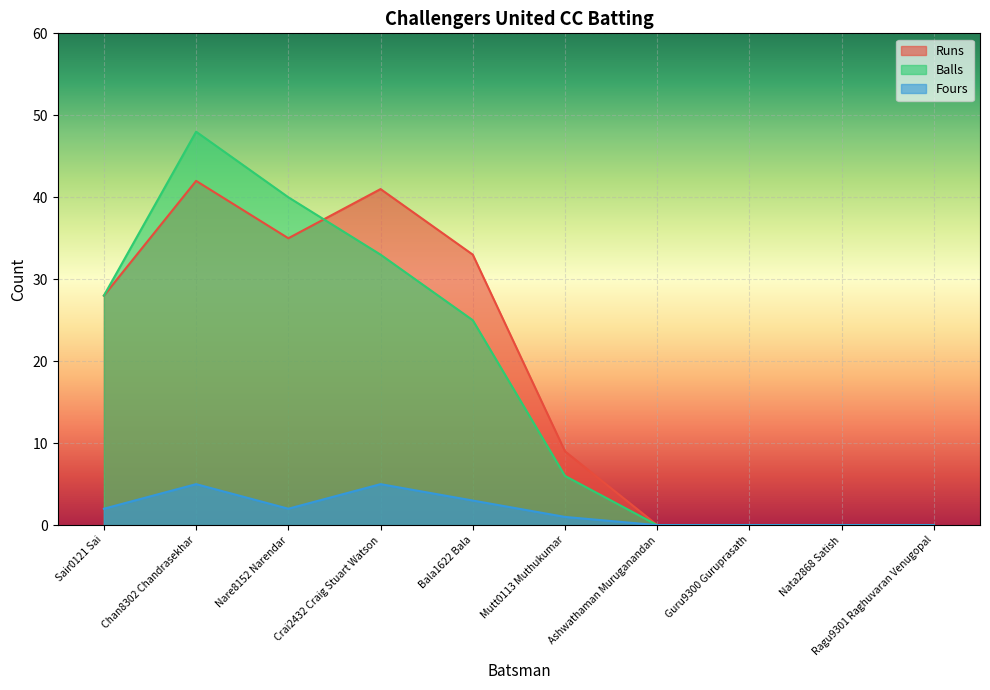

Reading left to right, extract all data points from this chart.

Runs: Sair0121 Sai=28	Chan8302 Chandrasekhar=42	Nare8152 Narendar=35	Crai2432 Craig Stuart Watson=41	Bala1622 Bala=33	Mutt0113 Muthukumar=9	Ashwathaman Muruganandan=0	Guru9300 Guruprasath=0	Nata2868 Satish=0	Ragu9301 Raghuvaran Venugopal=0
Balls: Sair0121 Sai=28	Chan8302 Chandrasekhar=48	Nare8152 Narendar=40	Crai2432 Craig Stuart Watson=33	Bala1622 Bala=25	Mutt0113 Muthukumar=6	Ashwathaman Muruganandan=0	Guru9300 Guruprasath=0	Nata2868 Satish=0	Ragu9301 Raghuvaran Venugopal=0
Fours: Sair0121 Sai=2	Chan8302 Chandrasekhar=5	Nare8152 Narendar=2	Crai2432 Craig Stuart Watson=5	Bala1622 Bala=3	Mutt0113 Muthukumar=1	Ashwathaman Muruganandan=0	Guru9300 Guruprasath=0	Nata2868 Satish=0	Ragu9301 Raghuvaran Venugopal=0